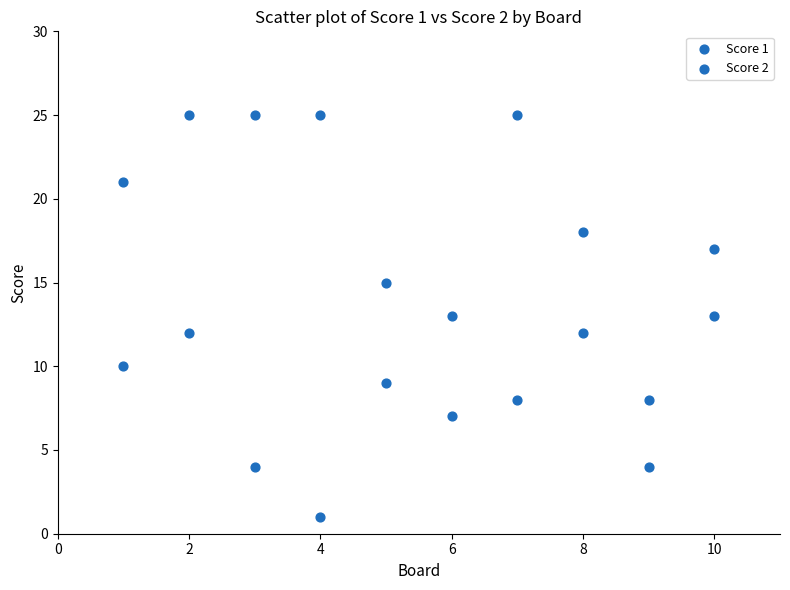

How many points are shown in the scatter plot?

20